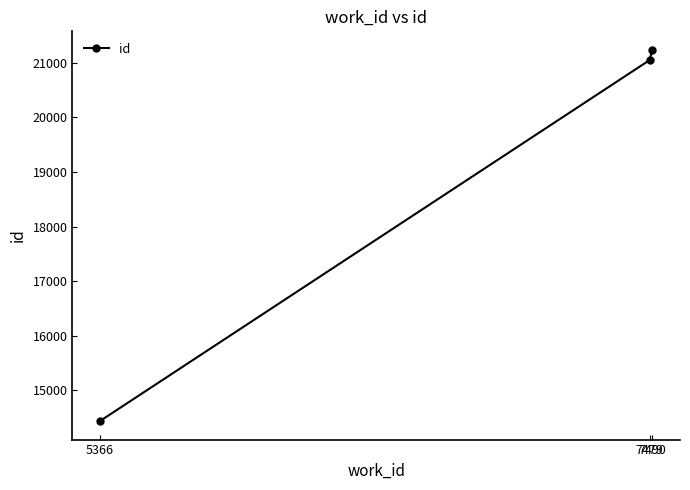

Which label corresponds to the largest value in the chart?

7490